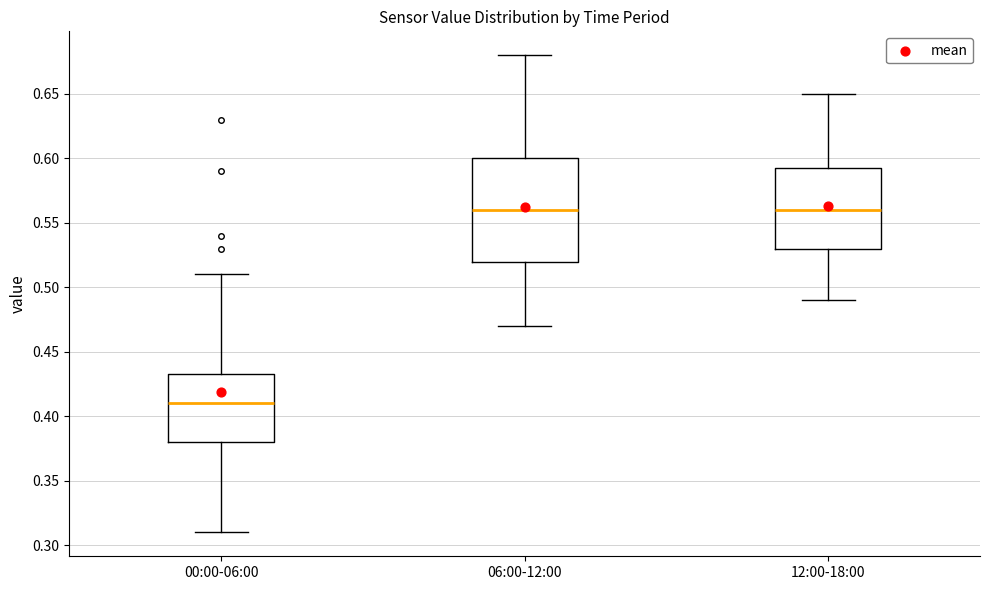

Reading left to right, transcribe this box plot: for each box, give where its median line is, the range the box spans, and where its two whiskers end, as read against the y-axis. The values are not printed on the chart, so give them approximately, as read against the axis.

00:00-06:00: median 0.410, box 0.380 to 0.435, whiskers 0.310 to 0.510
06:00-12:00: median 0.560, box 0.520 to 0.600, whiskers 0.470 to 0.680
12:00-18:00: median 0.560, box 0.530 to 0.595, whiskers 0.490 to 0.650